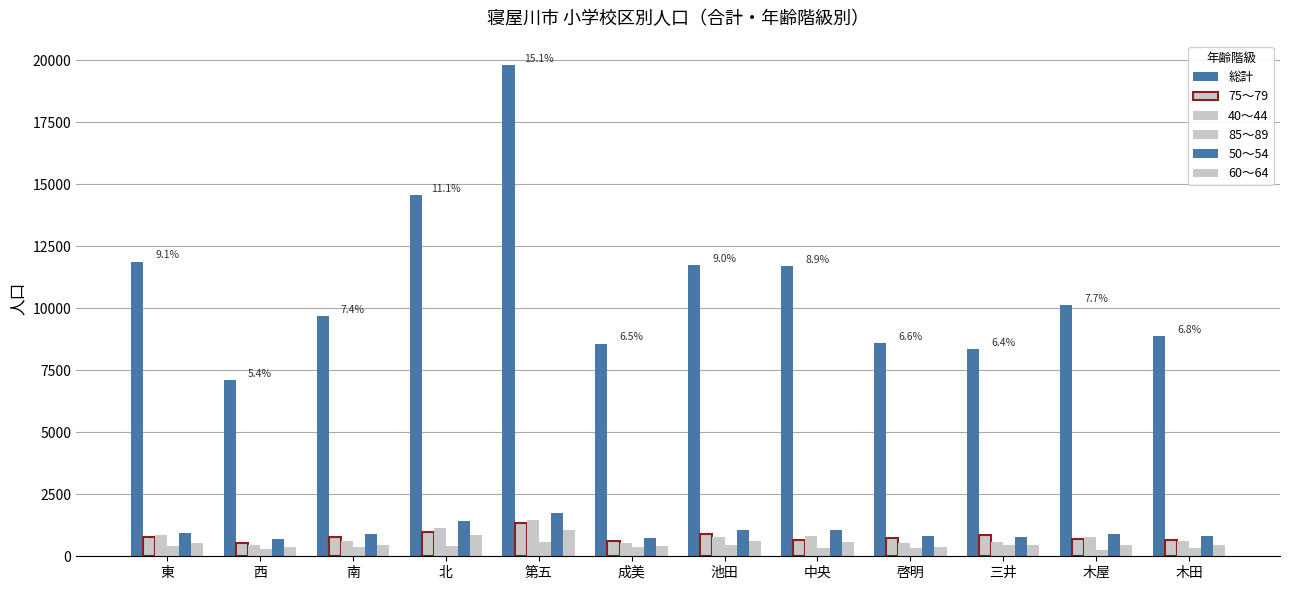

How many data points in 総計 are less than 10146?

6